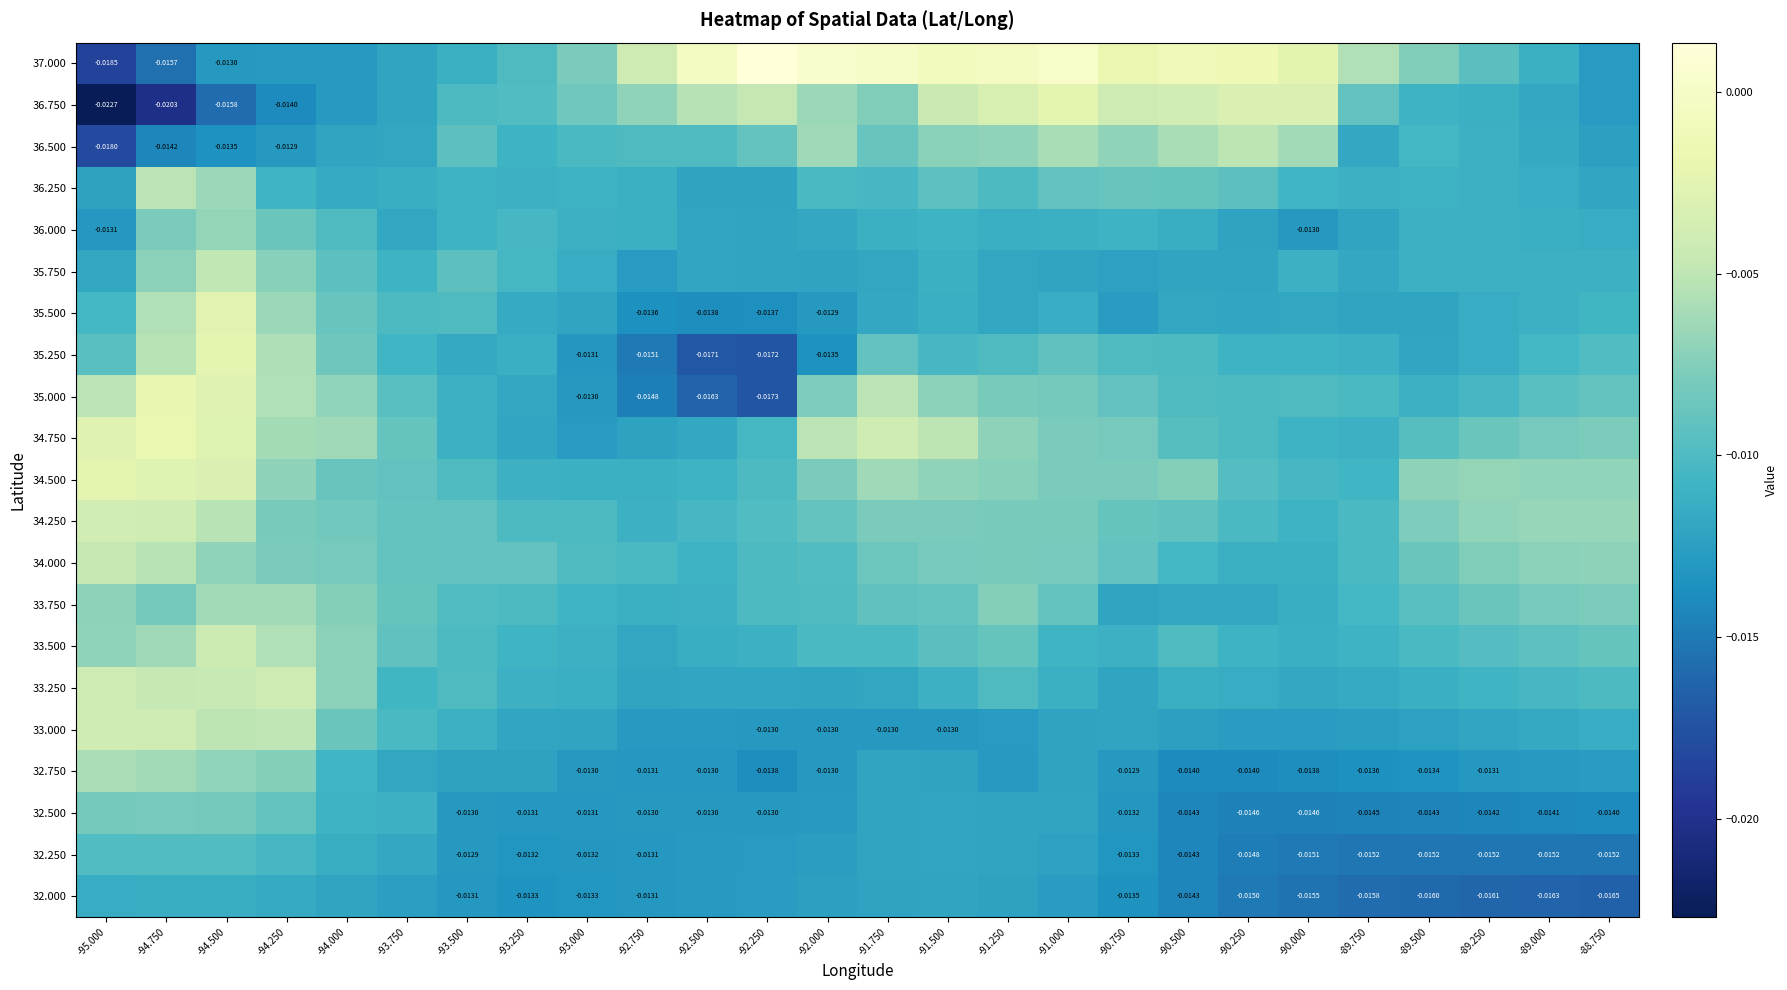

Which label corresponds to the largest value in the chart?

-92.250